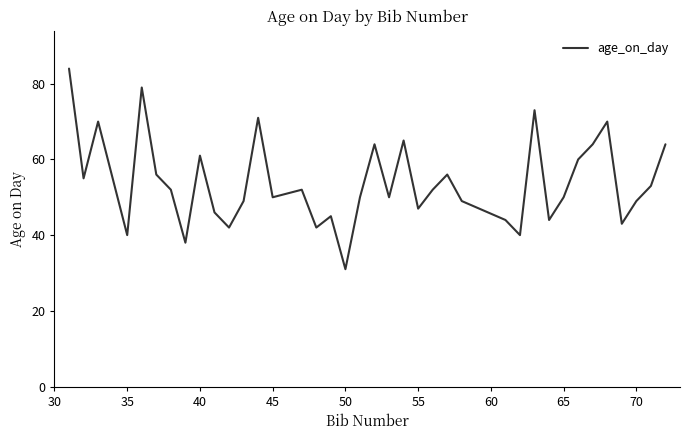

What is the greatest value displayed?

84